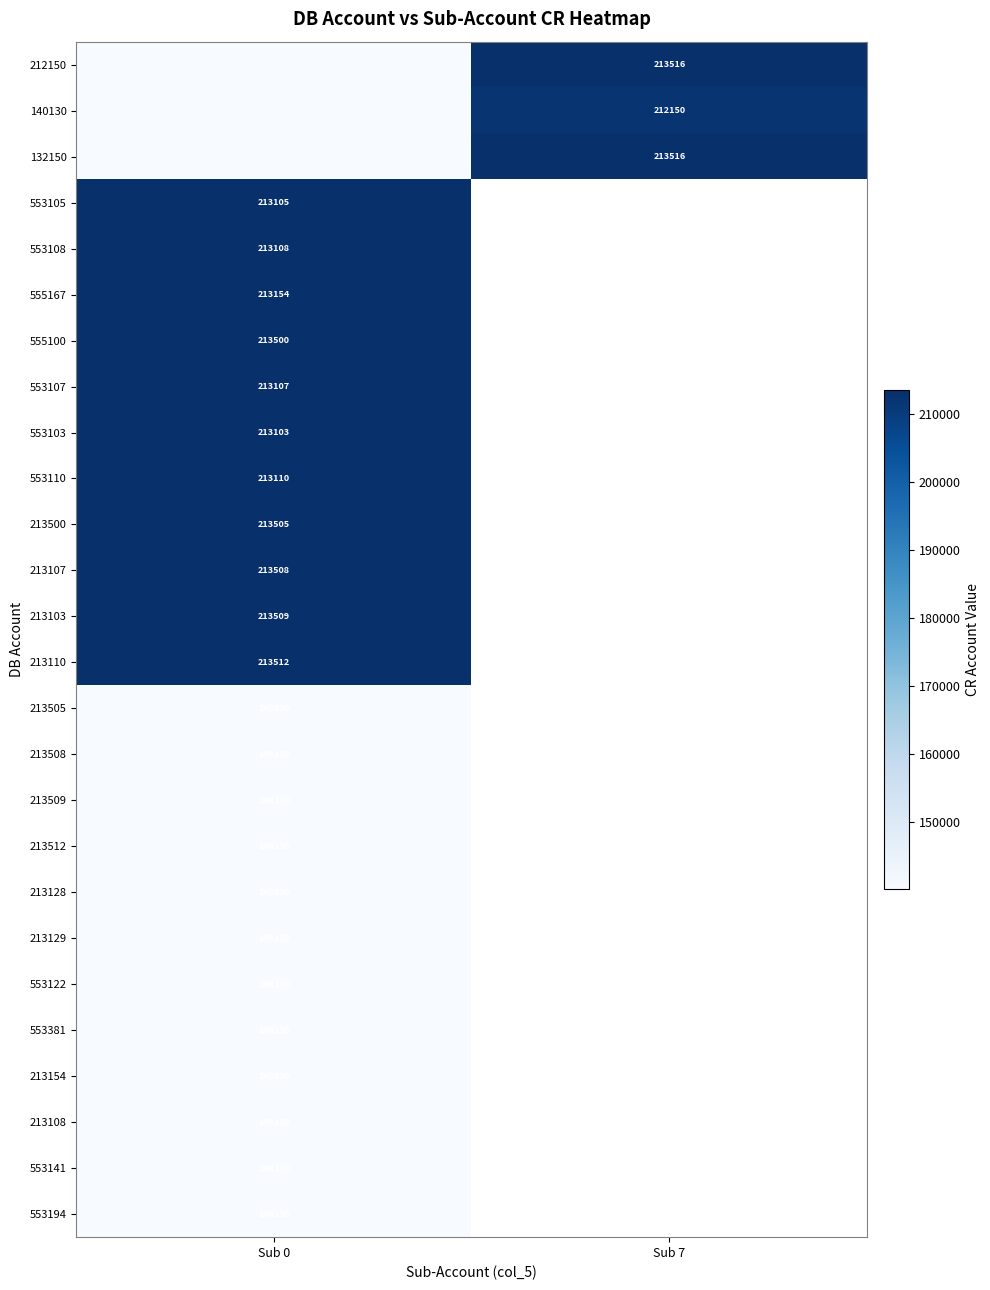

The 555100 series shows 213500 at Sub 0. True or false?

True